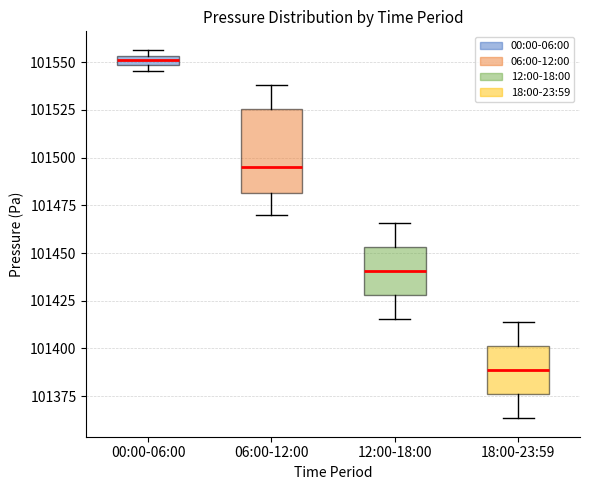

Where does the median line of the box for 18:00-23:59 sit on the y-axis? The values are not printed on the chart, so give them approximately, as read against the axis.

101390